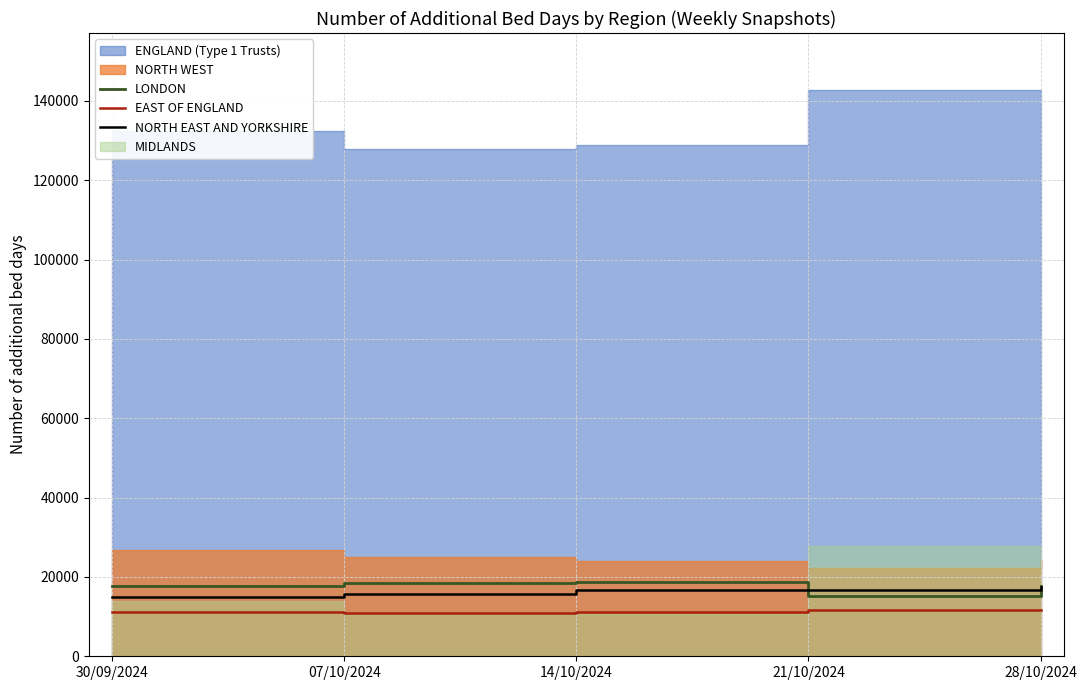

The value of NORTH EAST AND YORKSHIRE at 28/10/2024 is 17464. True or false?

True